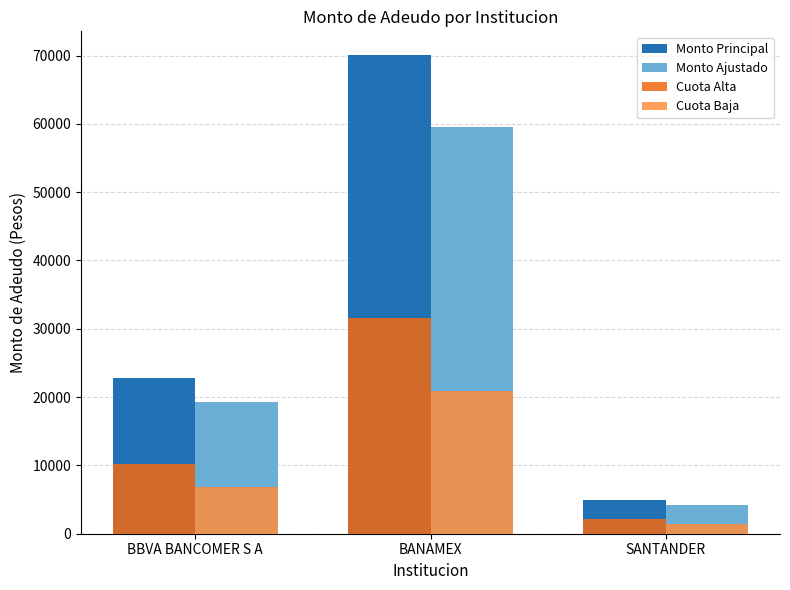

Rank the series at BANAMEX from highest to lowest value.

Monto Principal, Monto Ajustado, Cuota Alta, Cuota Baja